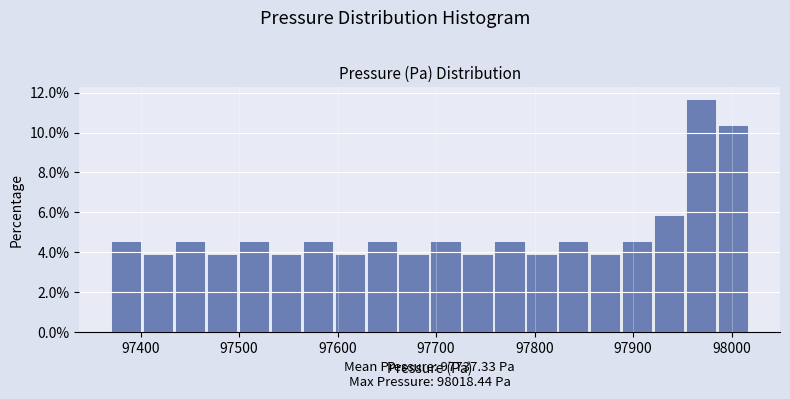

Read against the x-axis, roughly where is the centre of the tallest bar?

97970